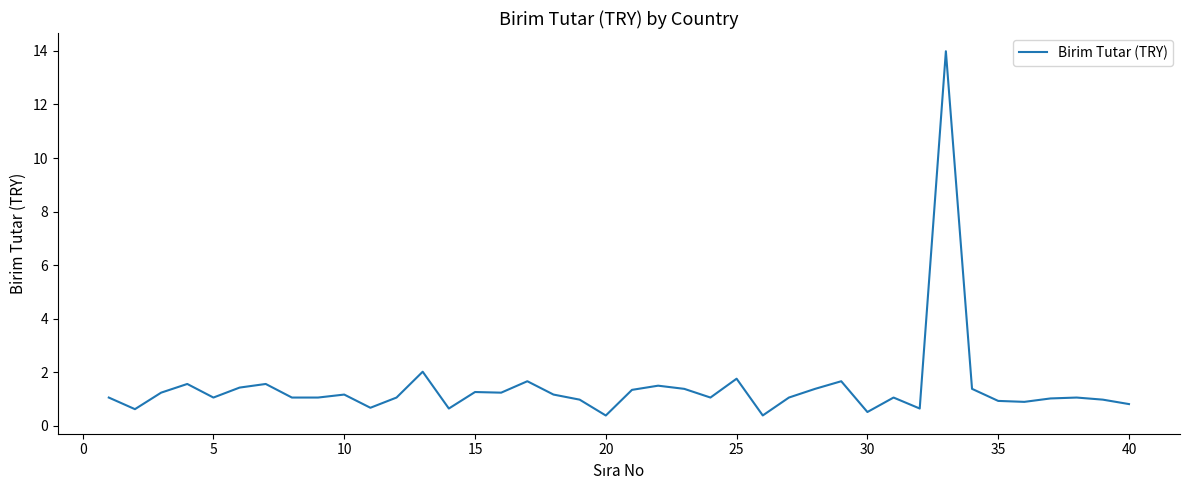

What is the maximum value shown in the chart?

14.0